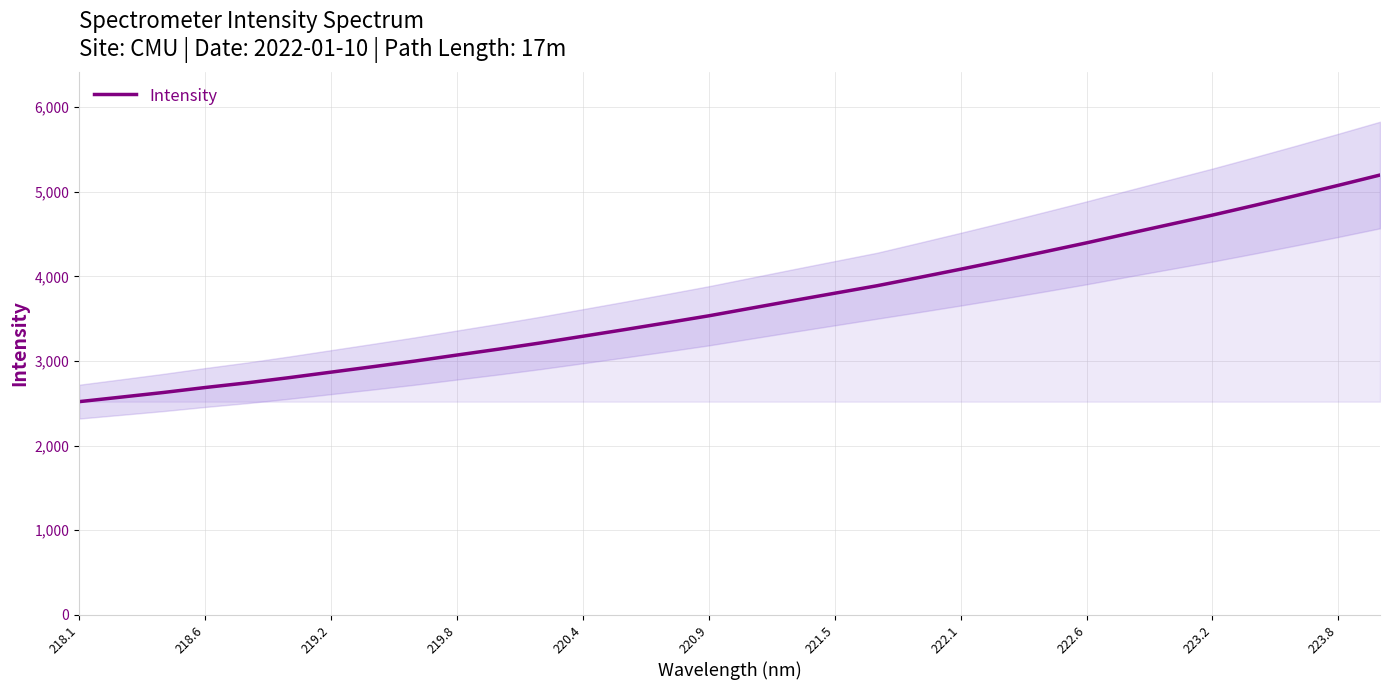

What is the value of the 6th point from the left?

2802.9